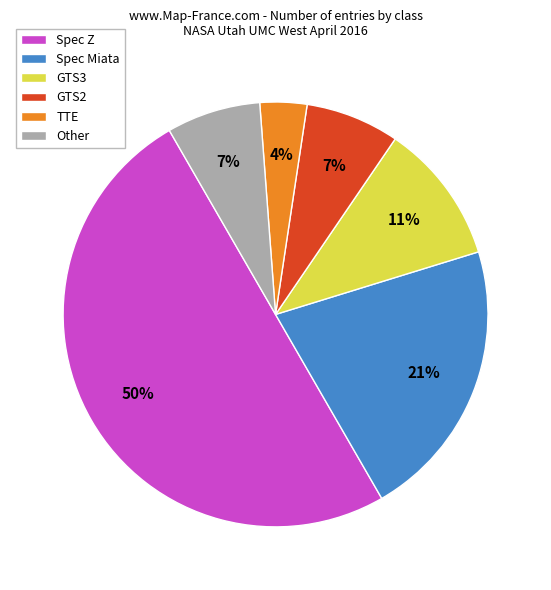

Is Other the majority of the pie?

No